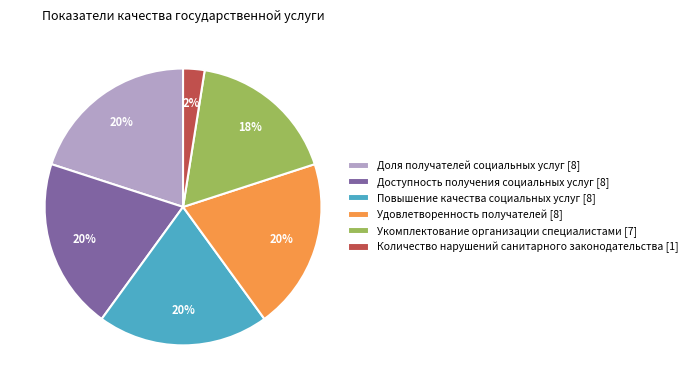

Do Повышение качества социальных услуг [8] and Укомплектование организации специалистами [7] together represent more than half of the pie?

No